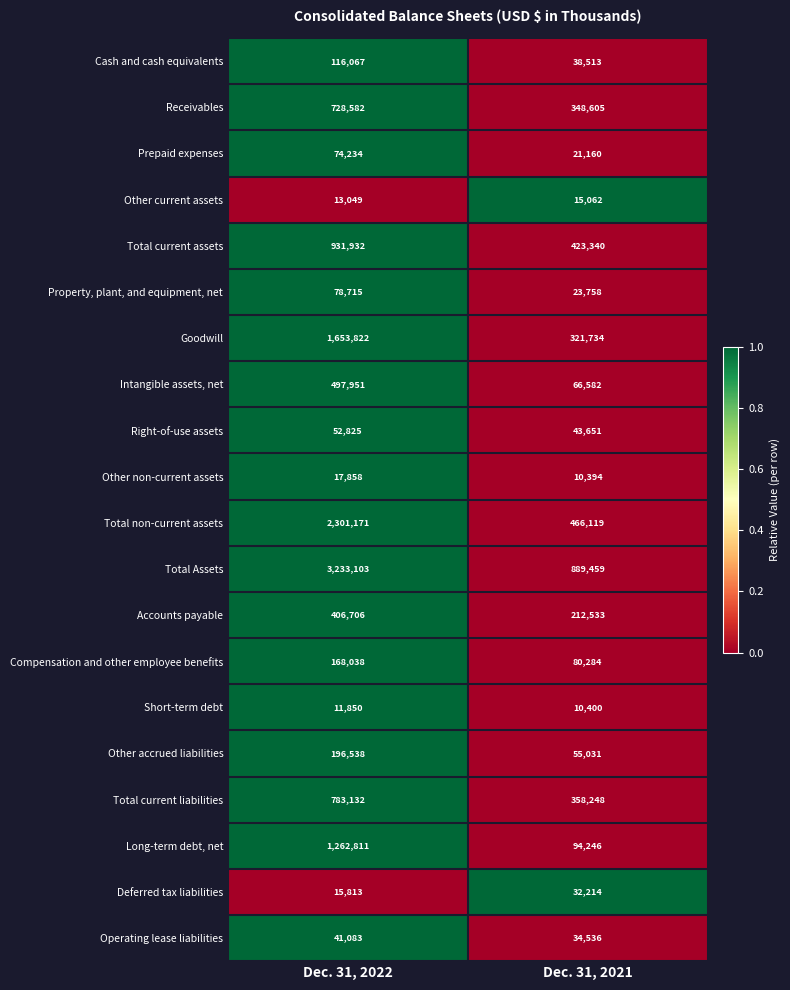

What is the minimum value for Total Assets?

889459